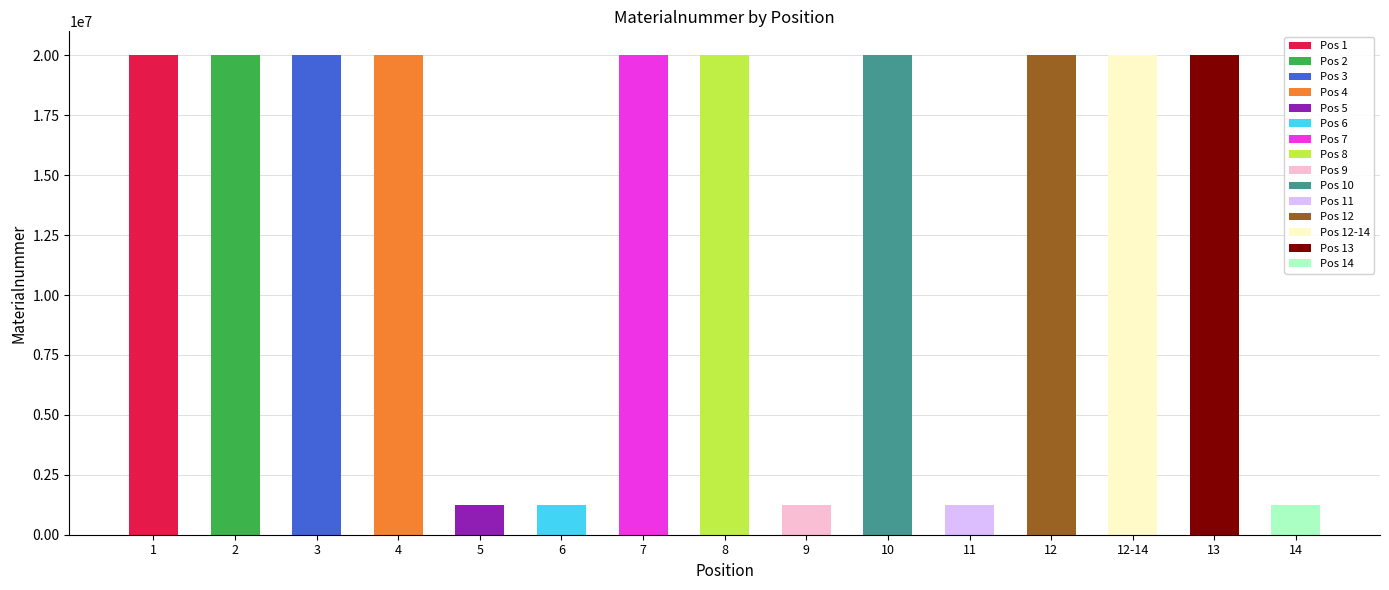

What value does the data have at 14?

1223503